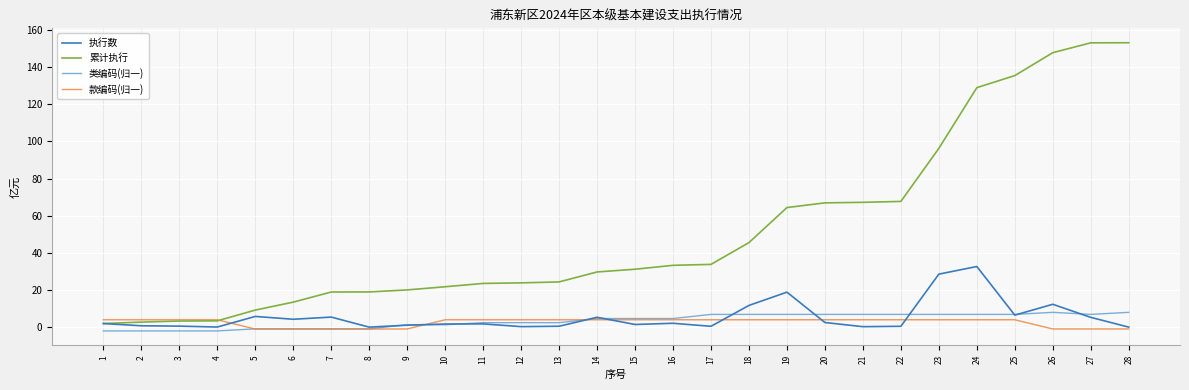

Read the 执行数 value at 14.

5.4